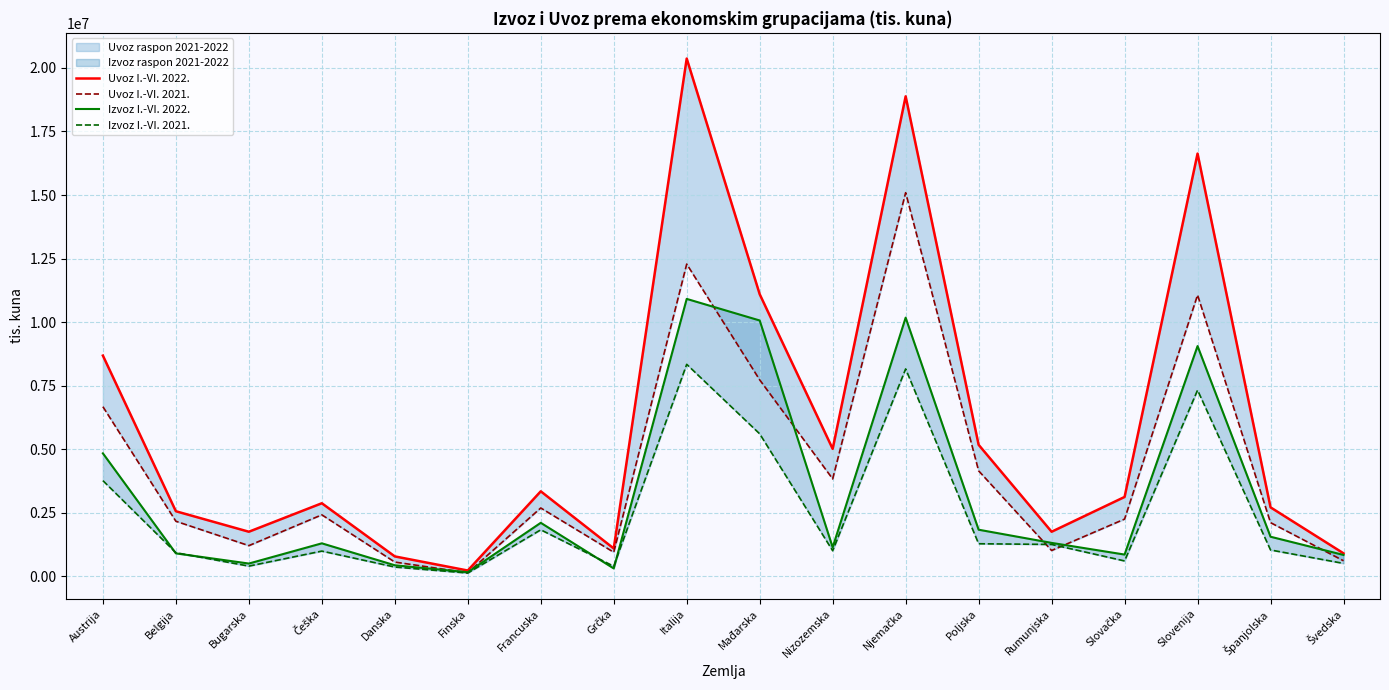

What is the sum of all Uvoz I.-VI. 2021. values?

77014656